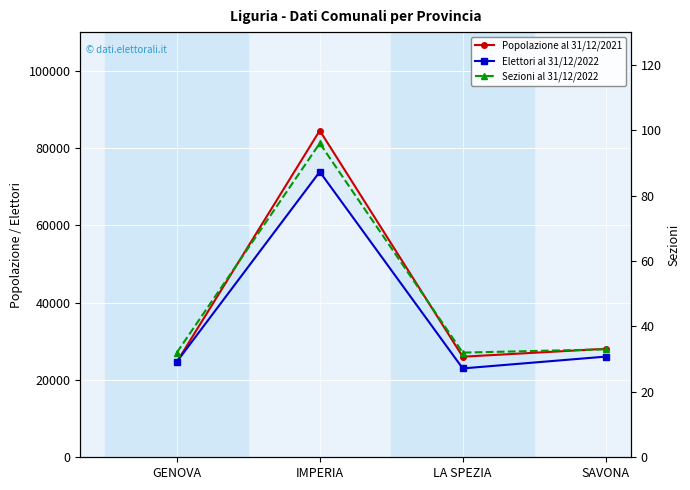

How many interior local valleys does the Popolazione al 31/12/2021 series have?

1